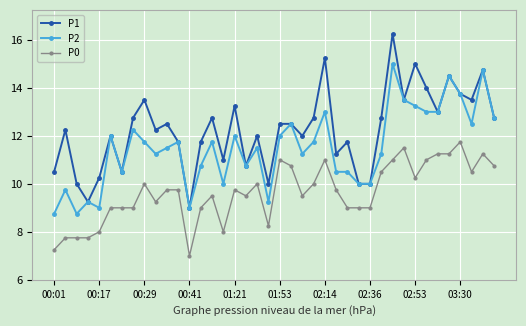

What is the value of the P0 point at the 31st from the left?

11.0